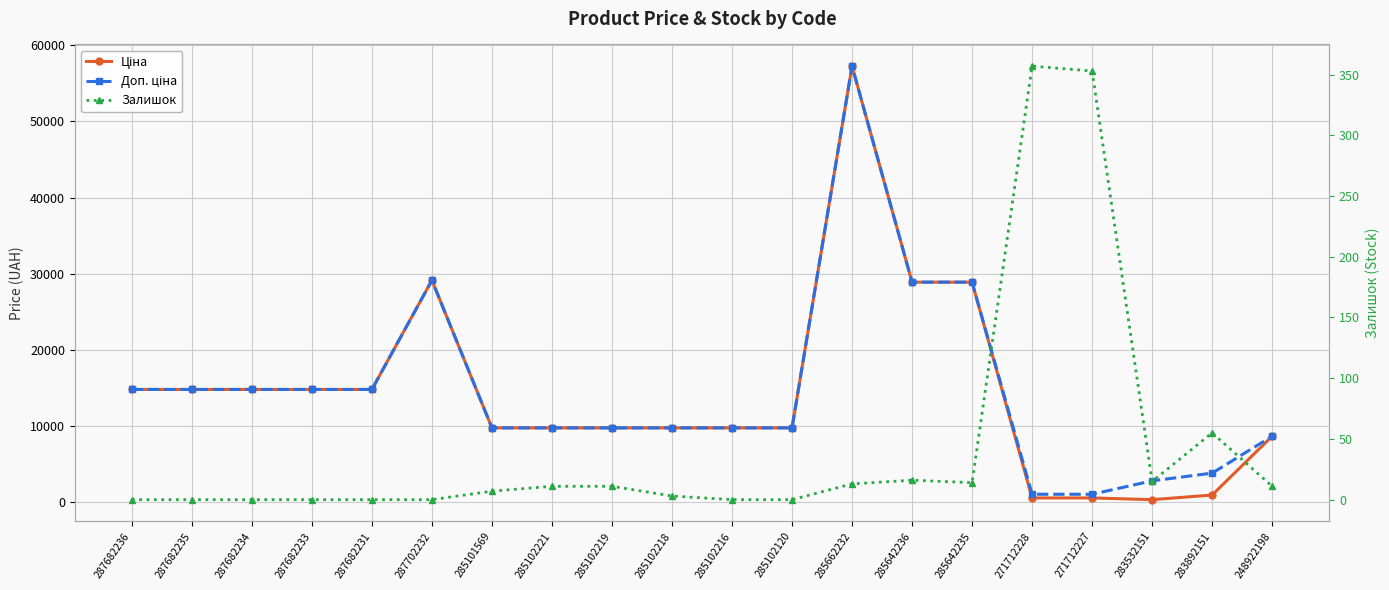

Rank the series by their maximum value, from lowest to highest.

Залишок, Ціна, Доп. ціна